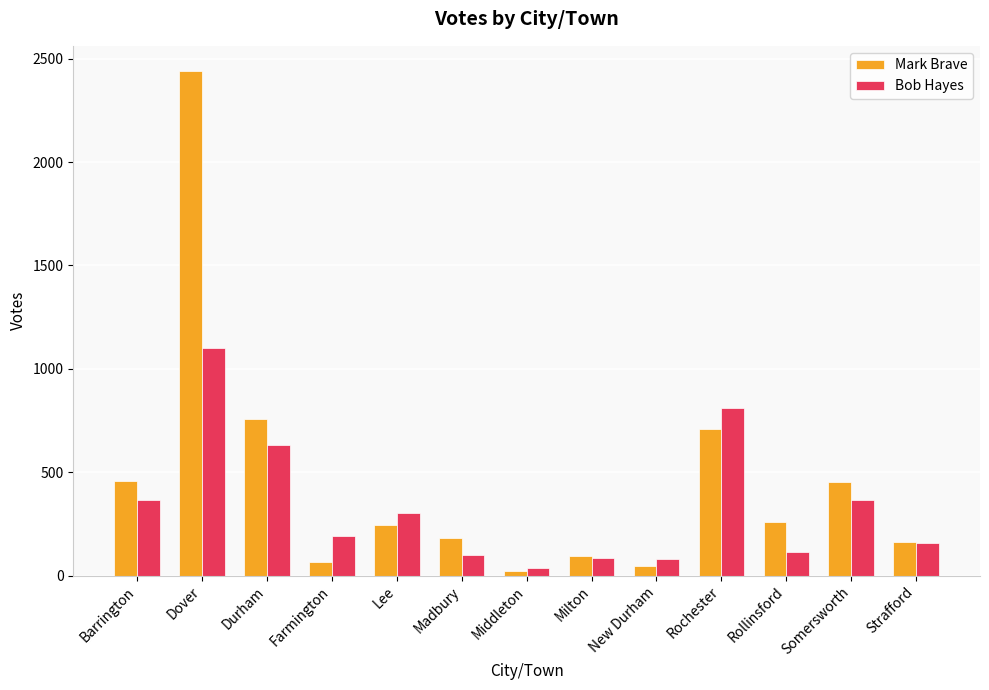

What position from the right is Durham?

11